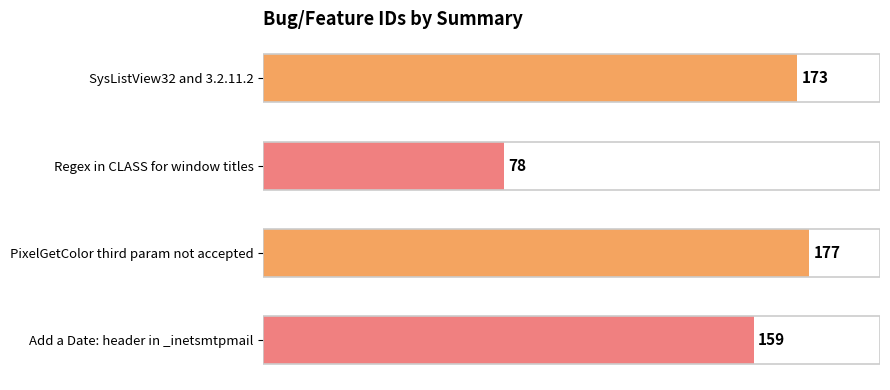

What is the difference between the maximum and minimum values?

99